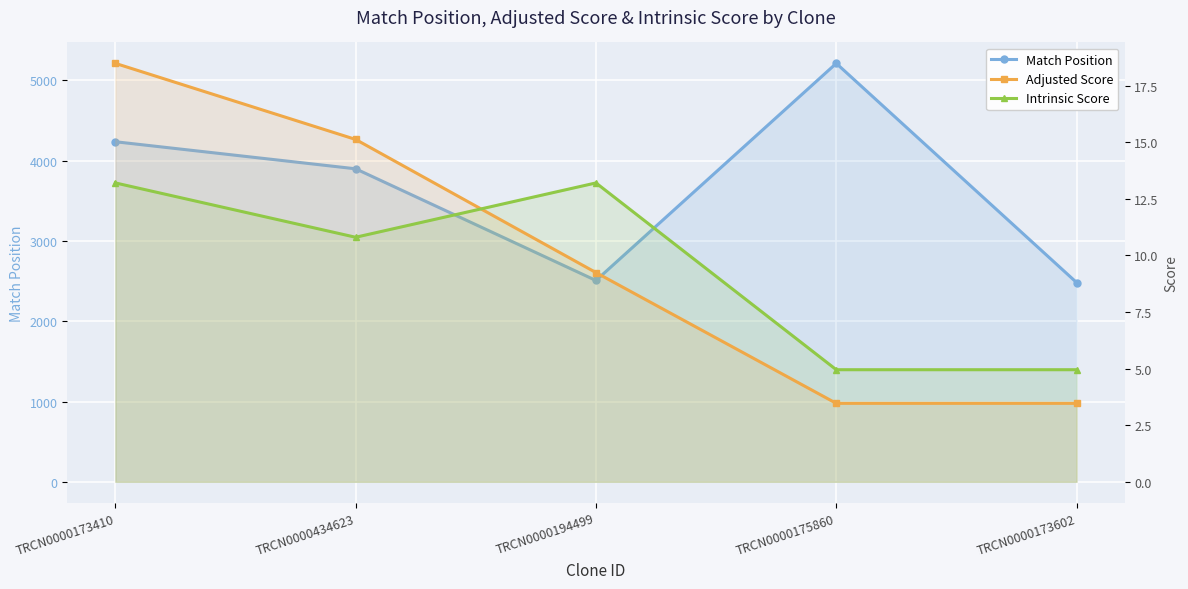

Is the value of Intrinsic Score at TRCN0000434623 greater than the value of Match Position at TRCN0000434623?

No